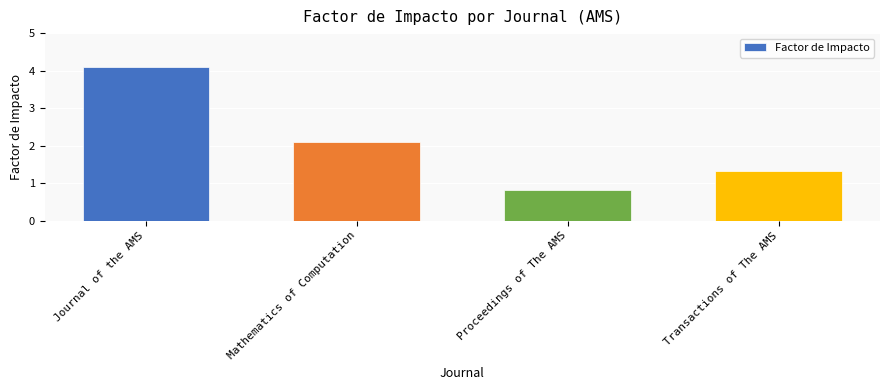

True or false: the data shows 4.1 at Journal of the AMS.

True